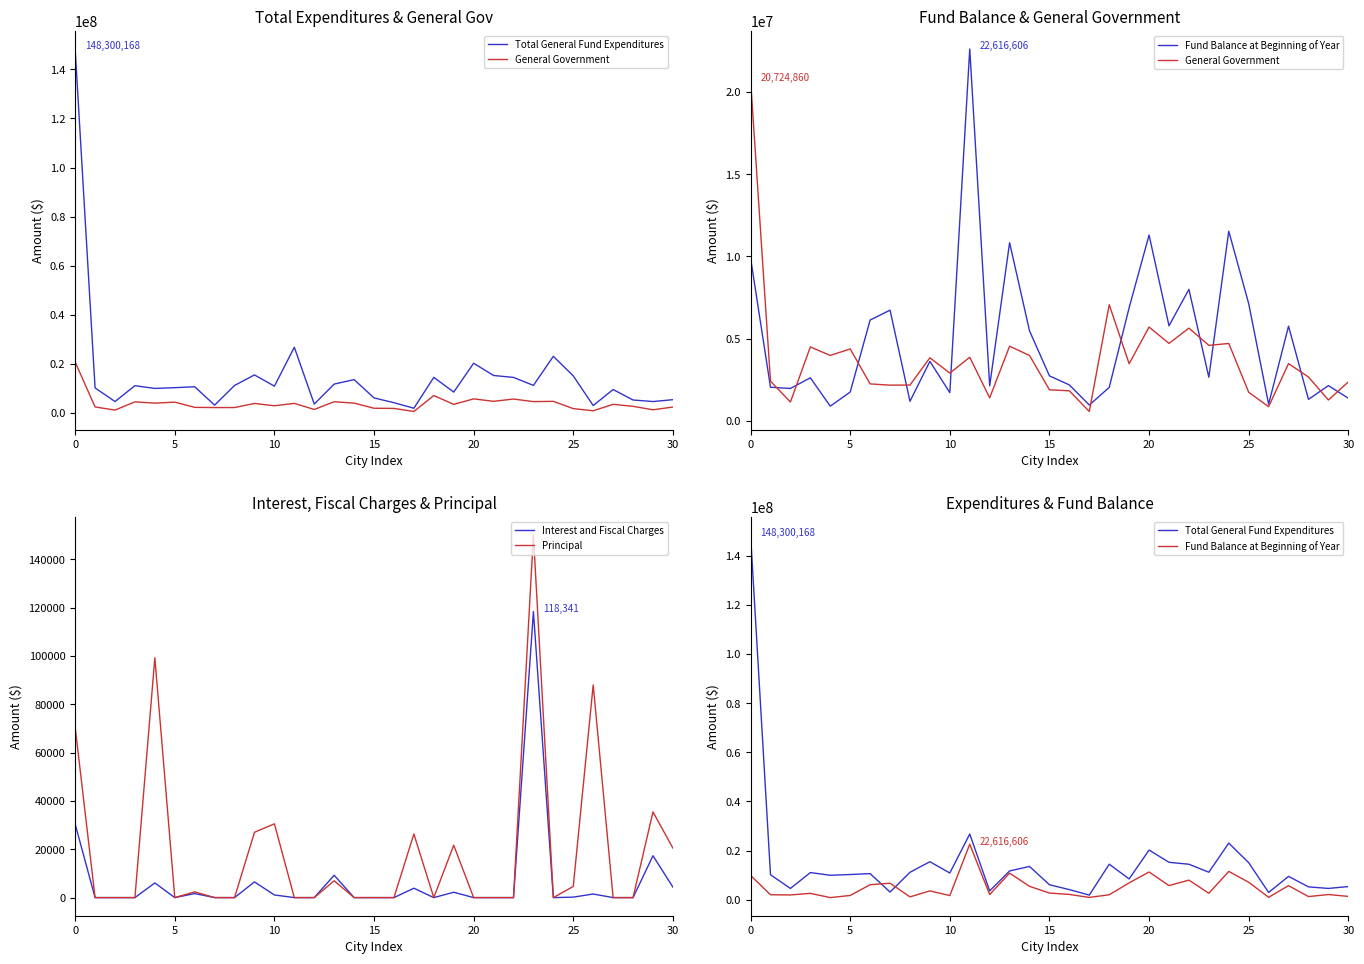

At how many categories does at least one series exceed 98629718?

1